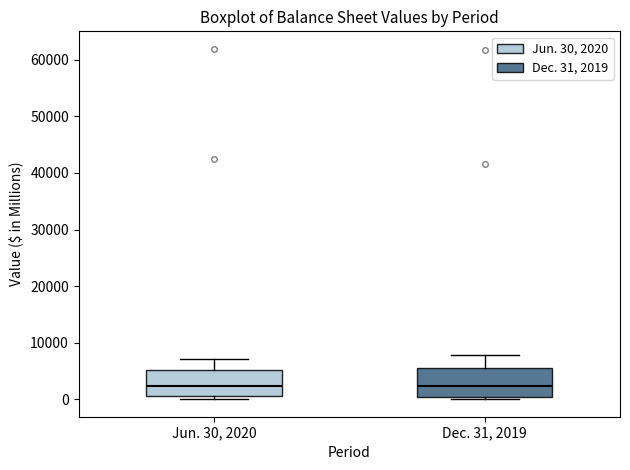

Reading left to right, transcribe this box plot: for each box, give where its median line is, the range the box spans, and where its two whiskers end, as read against the y-axis. The values are not printed on the chart, so give them approximately, as read against the axis.

Jun. 30, 2020: median 2000, box 1000 to 5000, whiskers 0 to 7000
Dec. 31, 2019: median 2000, box 0 to 6000, whiskers 0 (just below the box's lower edge) to 8000